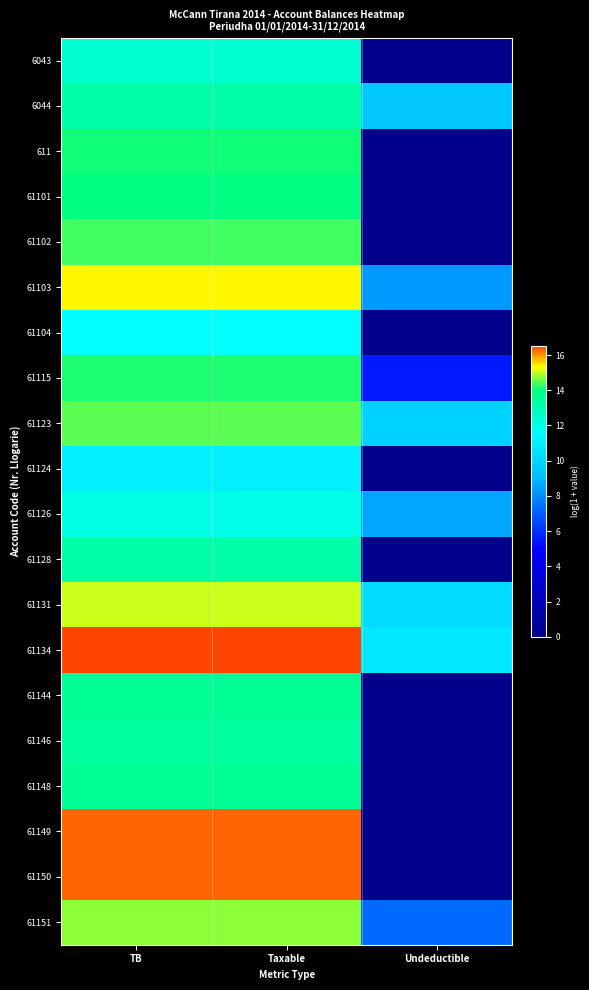

At TB, list the series in order from smallest to largest.

61124, 61104, 61126, 6043, 61128, 6044, 61146, 61148, 61144, 61101, 611, 61115, 61102, 61123, 61151, 61131, 61103, 61150, 61149, 61134